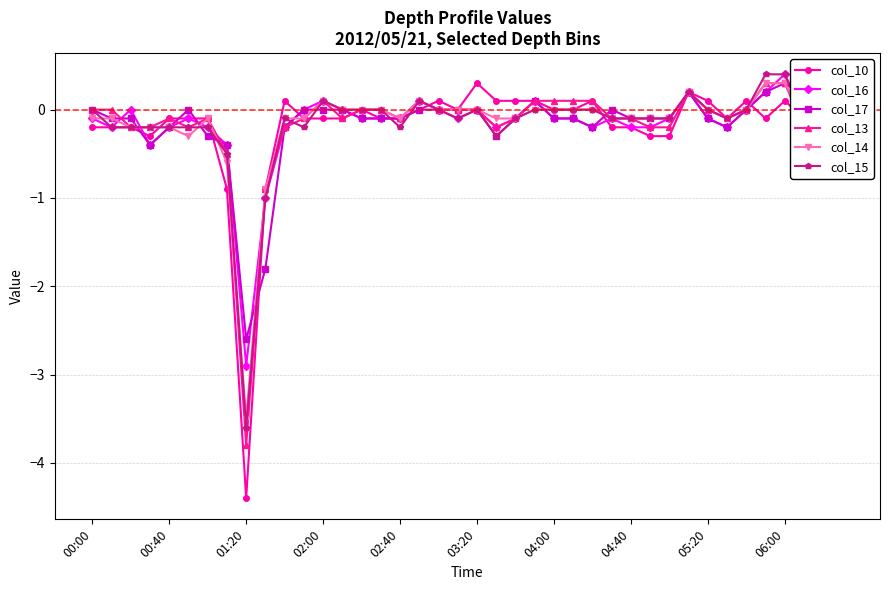

What is the maximum value for col_15?

0.4